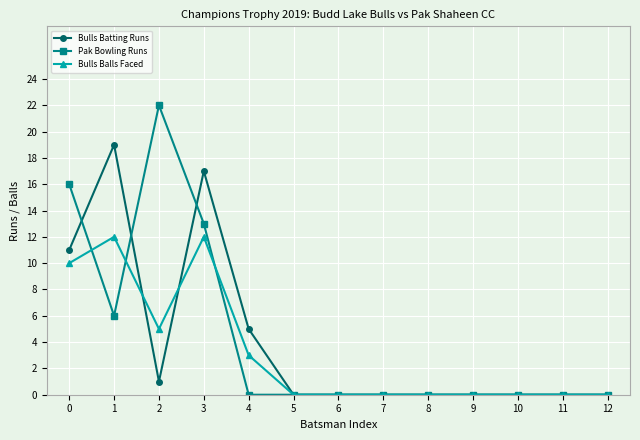

True or false: Pak Bowling Runs has a value of -15 at 9.

False